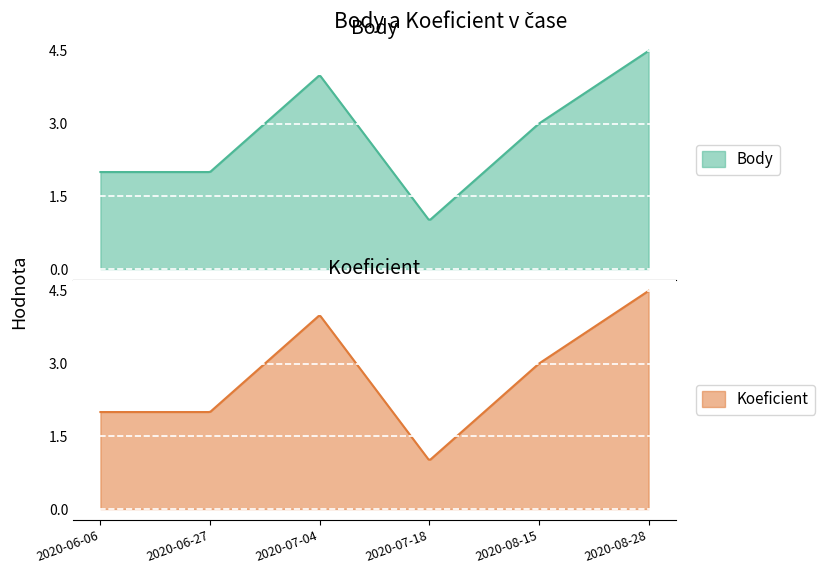

How many data points in Body are less than 3?

3